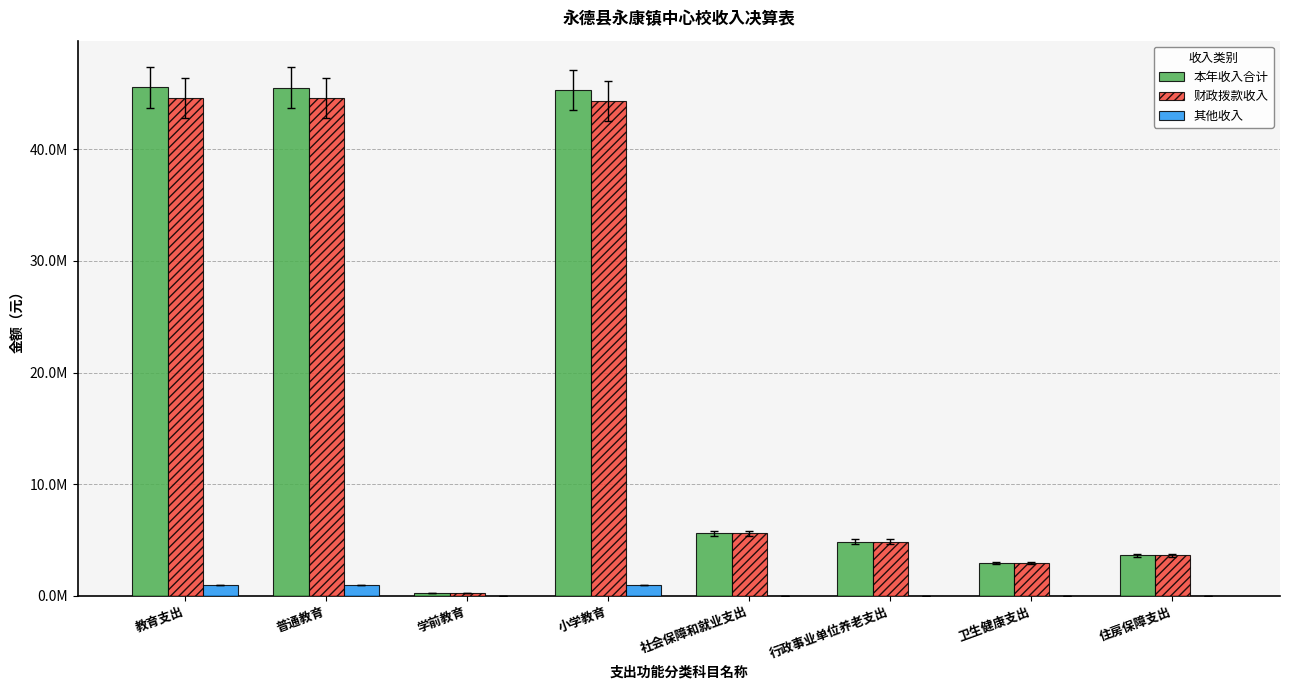

What is the minimum value for 财政拨款收入?

222300.0